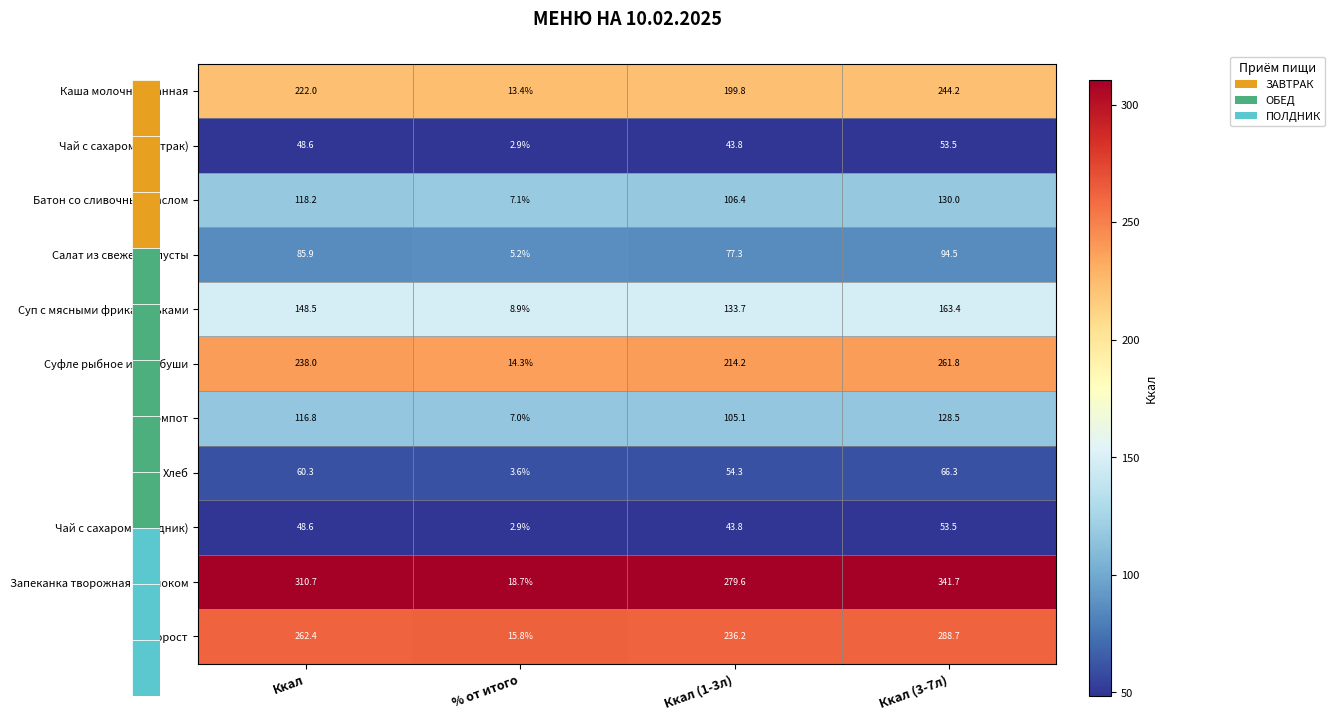

What is the difference between the highest and lowest values at Ккал (3-7л)?

288.2